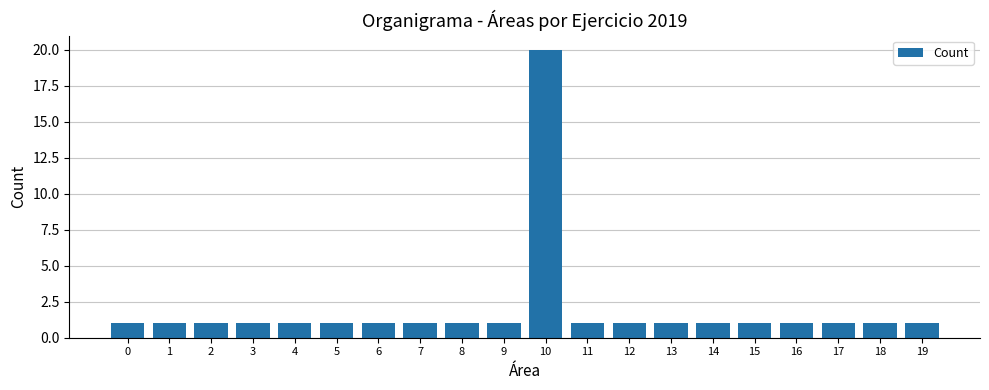

Count the number of data series in this chart.

1